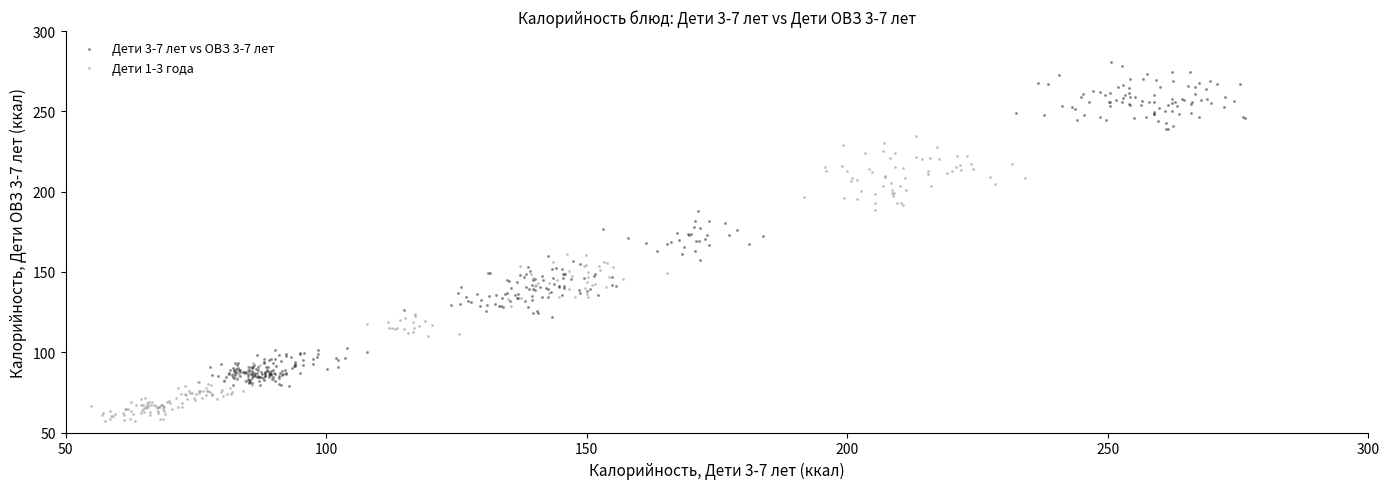

Which series reaches the maximum Y coordinate?

Дети 3-7 лет vs ОВЗ 3-7 лет